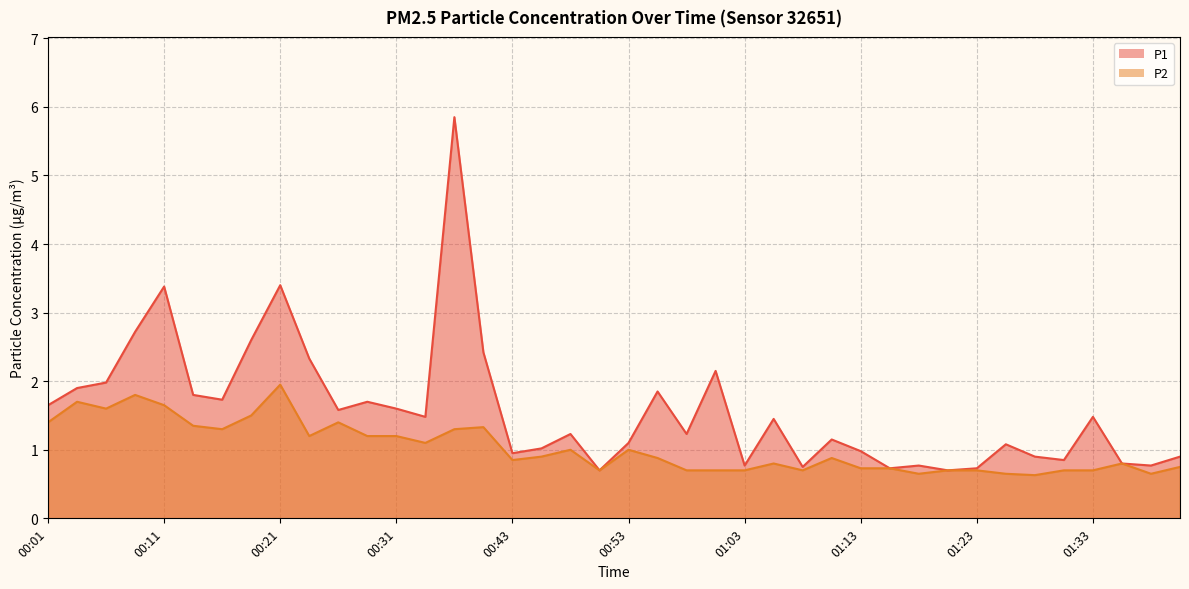

What is the difference between the P1 values at 01:25 and 01:21?

0.4